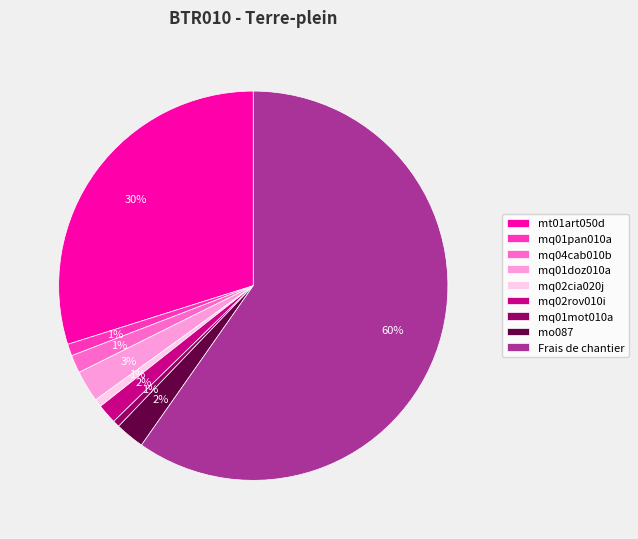

Is it true that mq01doz010a is 16% of the pie?

False